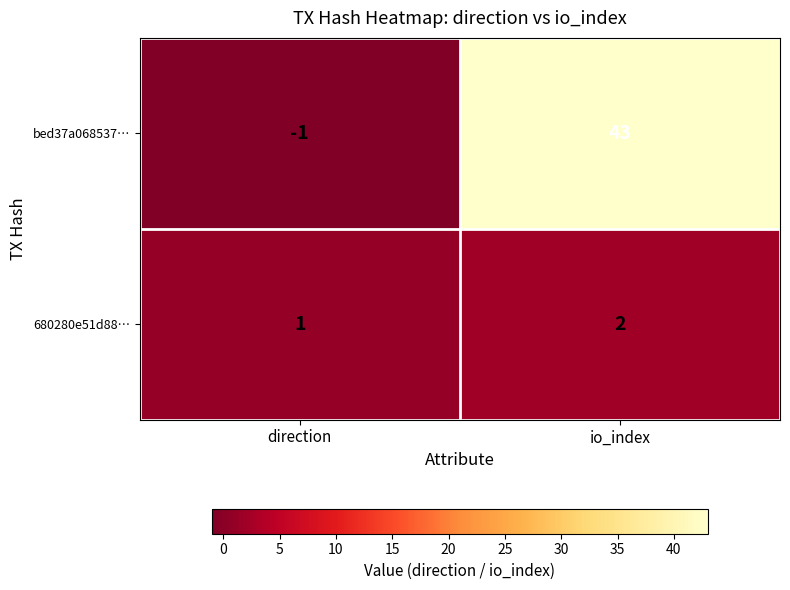

How many categories are shown in the chart?

2